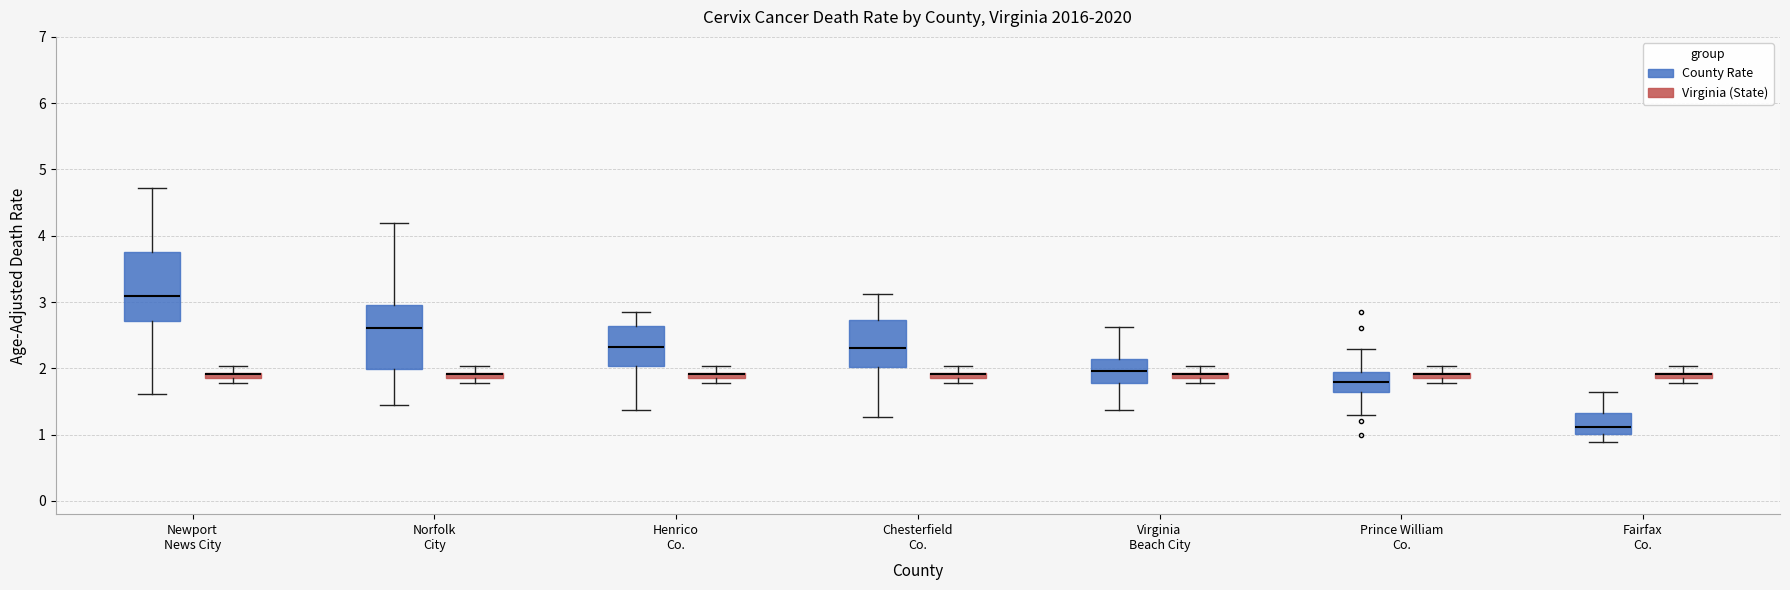

Where is the upper edge of the box for Chesterfield Co. (Virginia (State)) on the y-axis? The values are not printed on the chart, so give them approximately, as read against the axis.

1.9